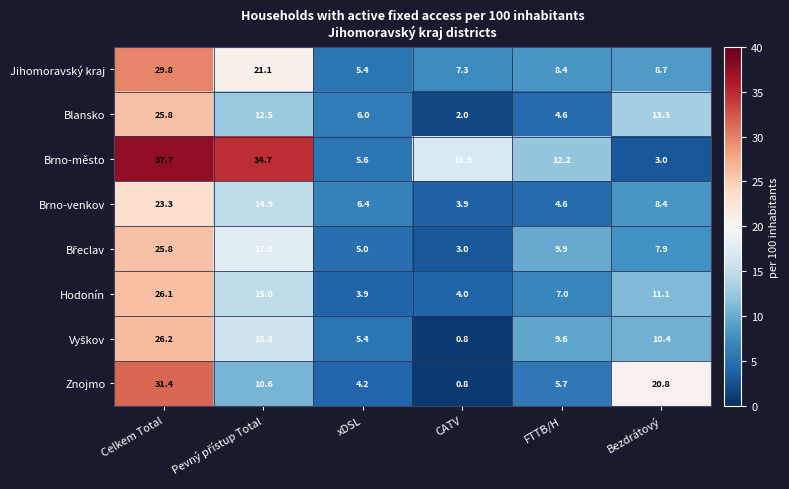

Is it true that Brno-venkov equals 23.3 at Celkem Total?

True